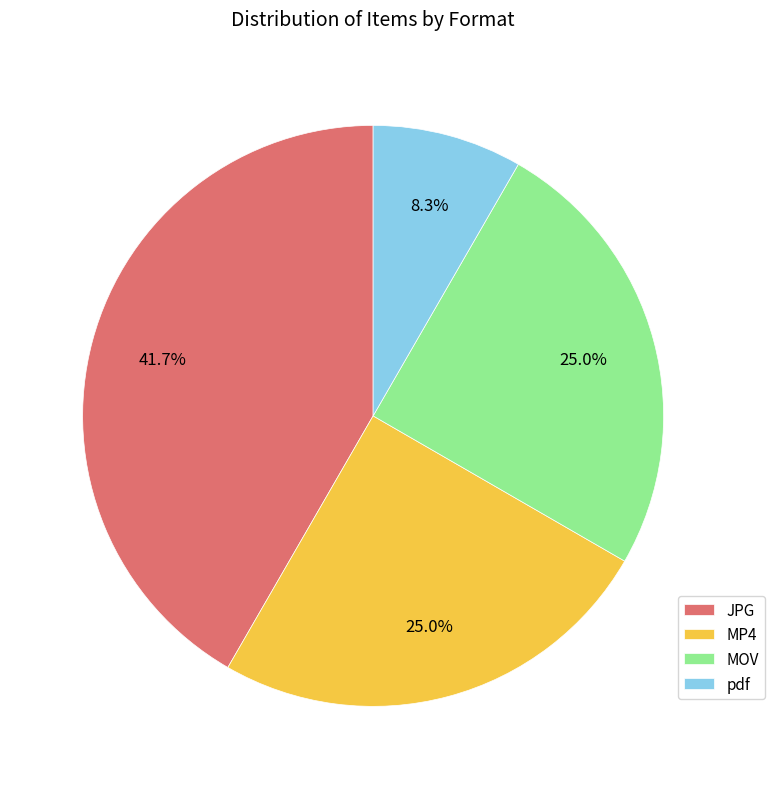

Is there any slice that represents more than half of the pie?

No